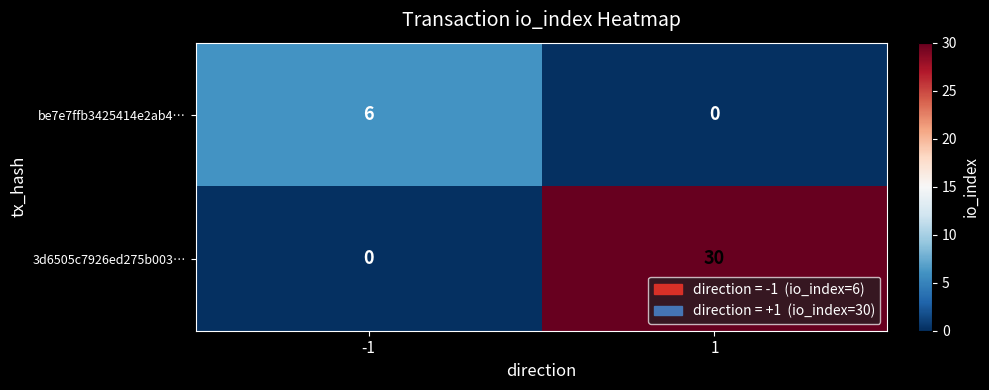

What is the difference between the highest and lowest values at 1?

30